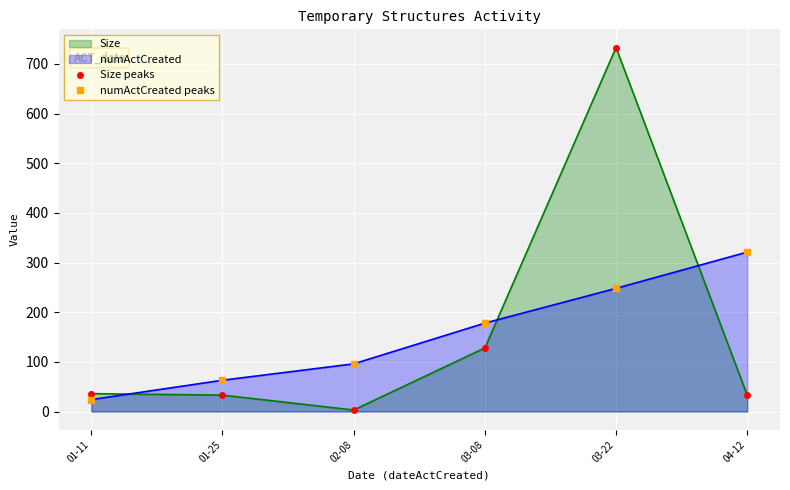

What is the difference between the maximum and minimum values in the Size peaks series?

730